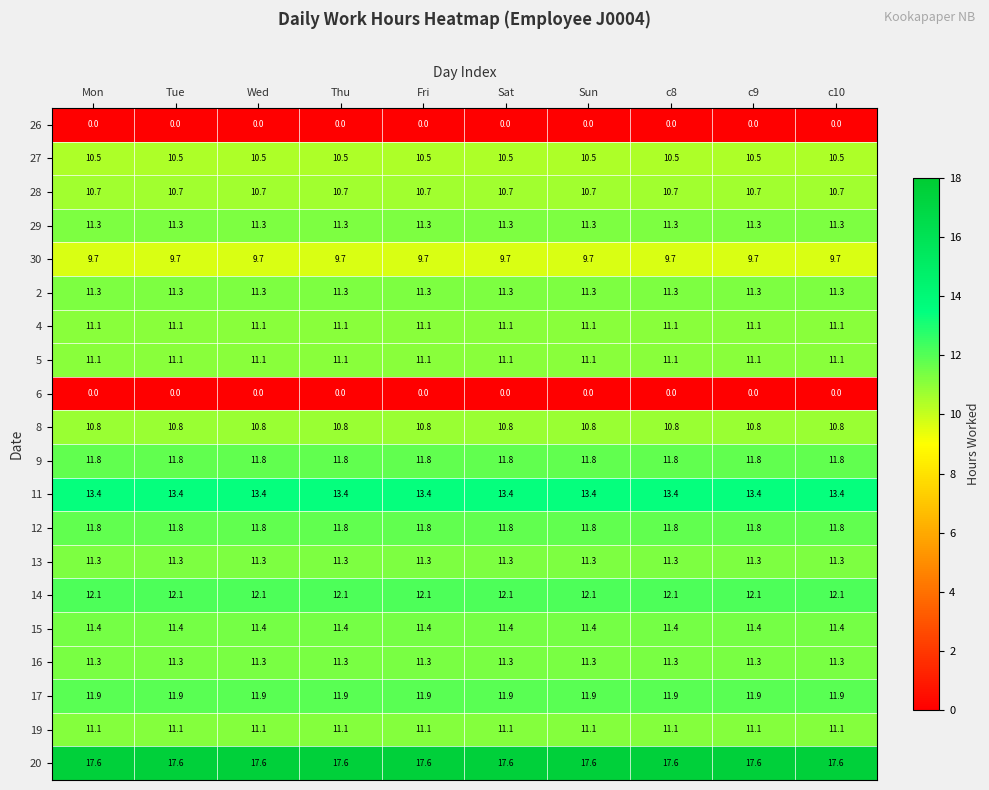

The 9 series shows 20.5 at c10. True or false?

False